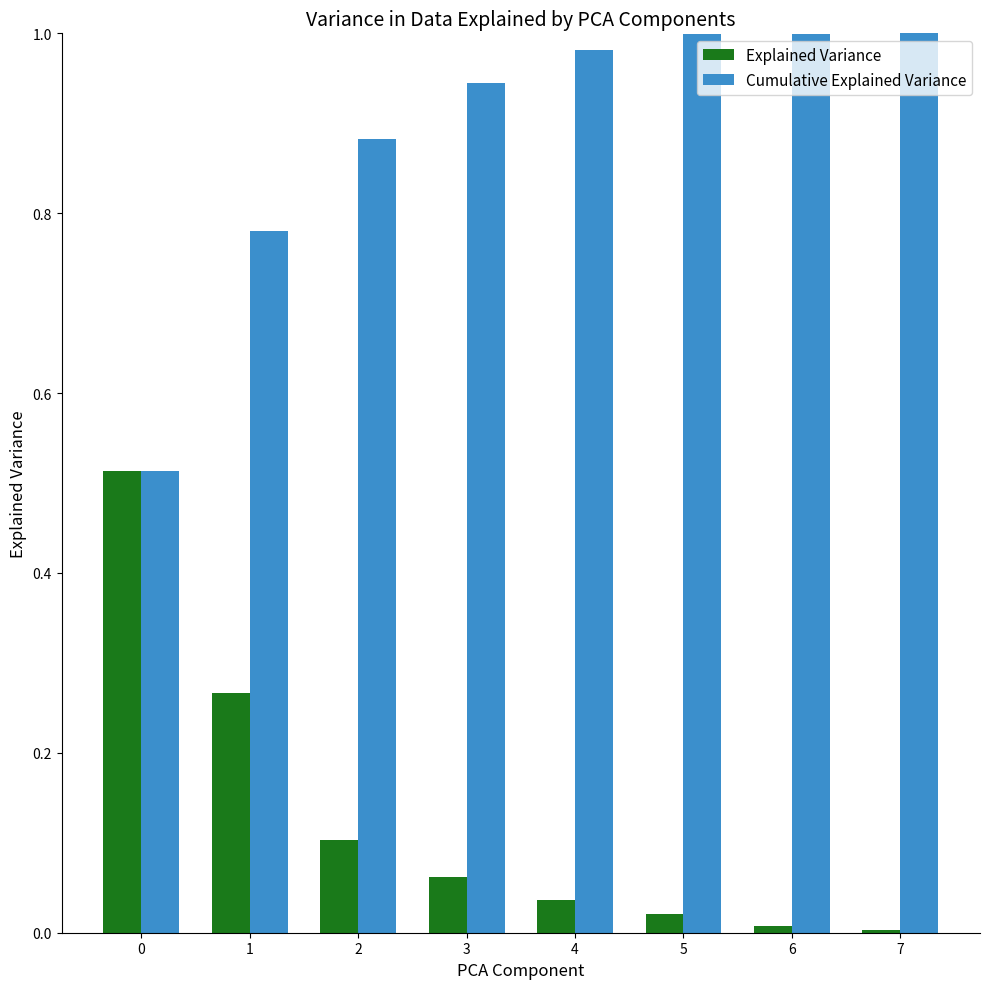

List the series in order of their peak value, highest first.

Cumulative Explained Variance, Explained Variance